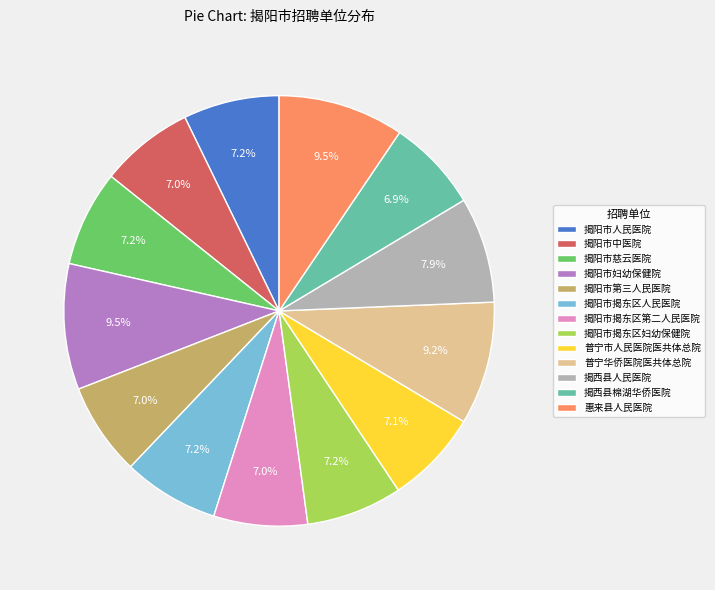

Count the number of slices in the pie.

13